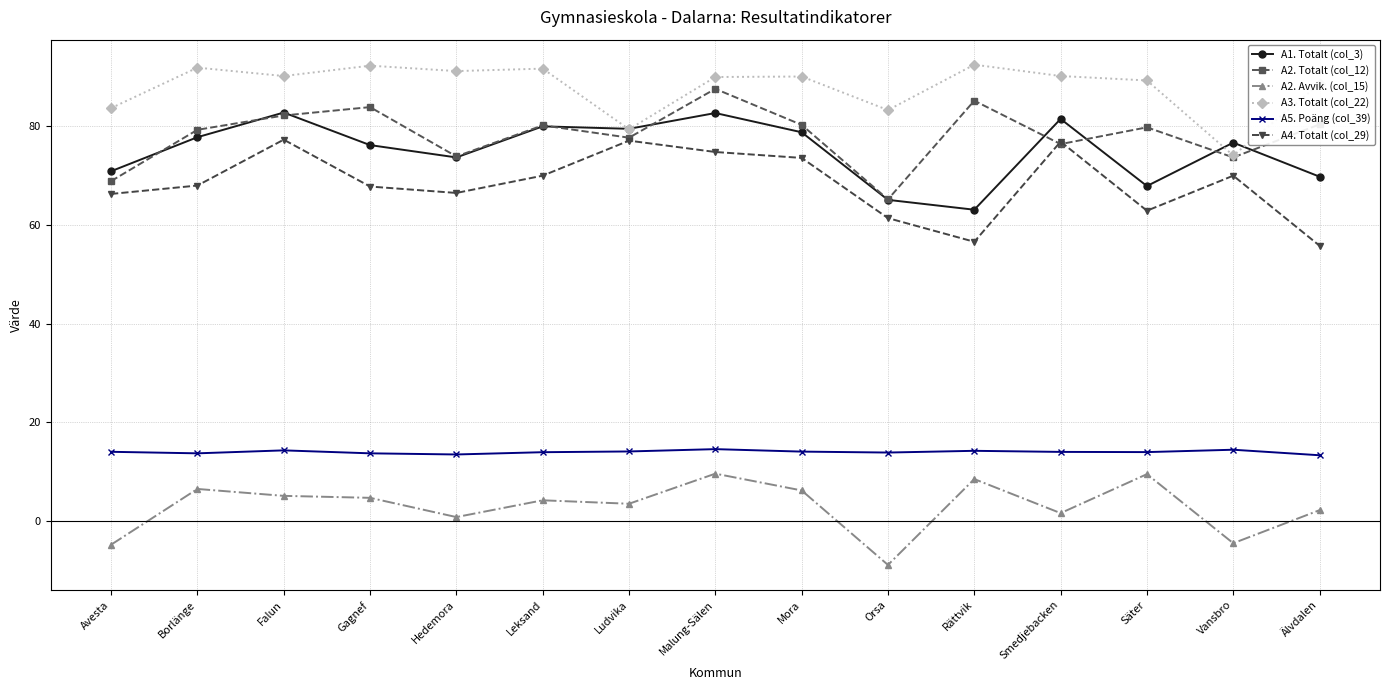

What is the value of the A3. Totalt (col_22) point at the 2nd from the left?

91.9